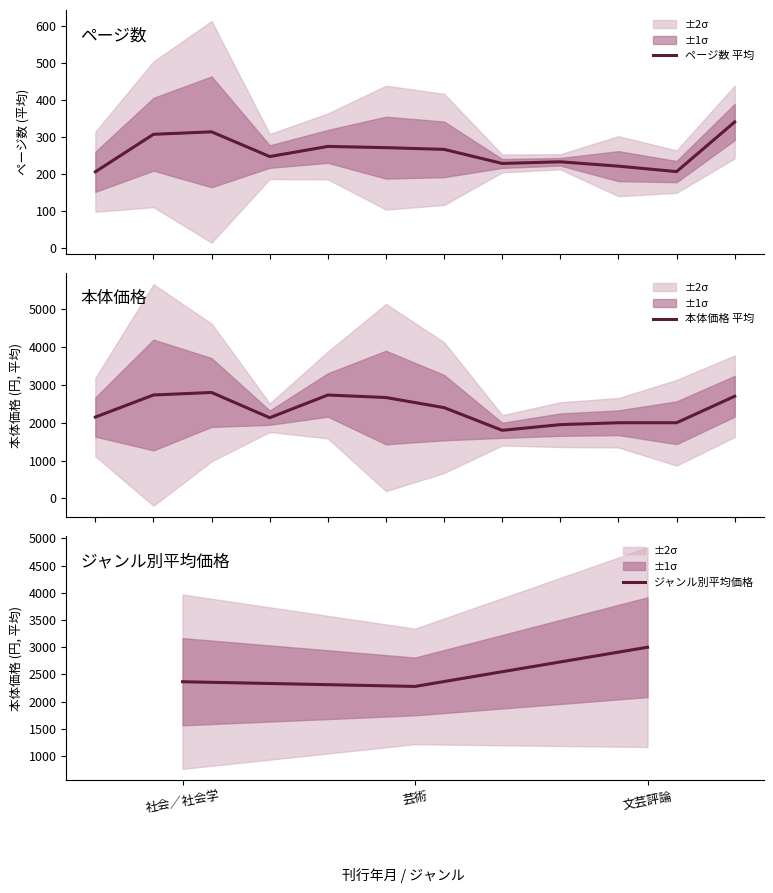

The value of ジャンル別平均価格 at 文芸評論 is 3000.0. True or false?

True